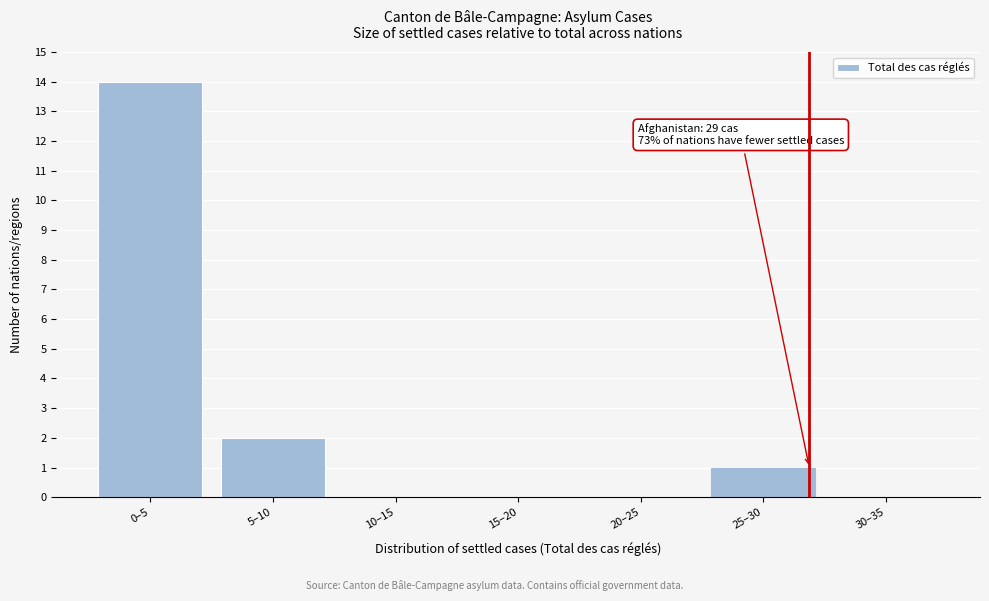

Reading right to left, transcribe all the data shown in this chart.

30–35=0	25–30=1	20–25=0	15–20=0	10–15=0	5–10=2	0–5=14